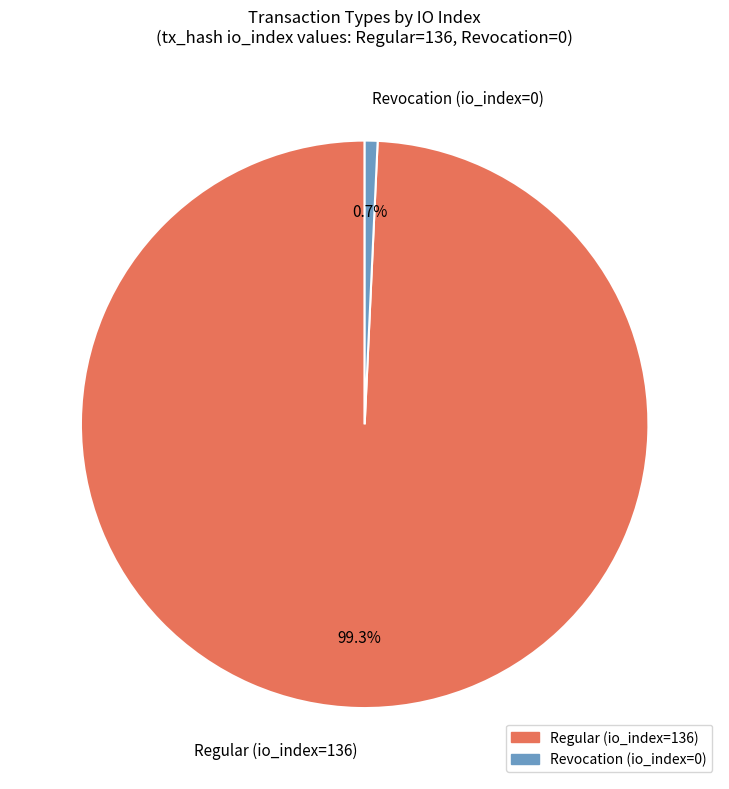

To the nearest percent, what is the average slice percentage?

50%